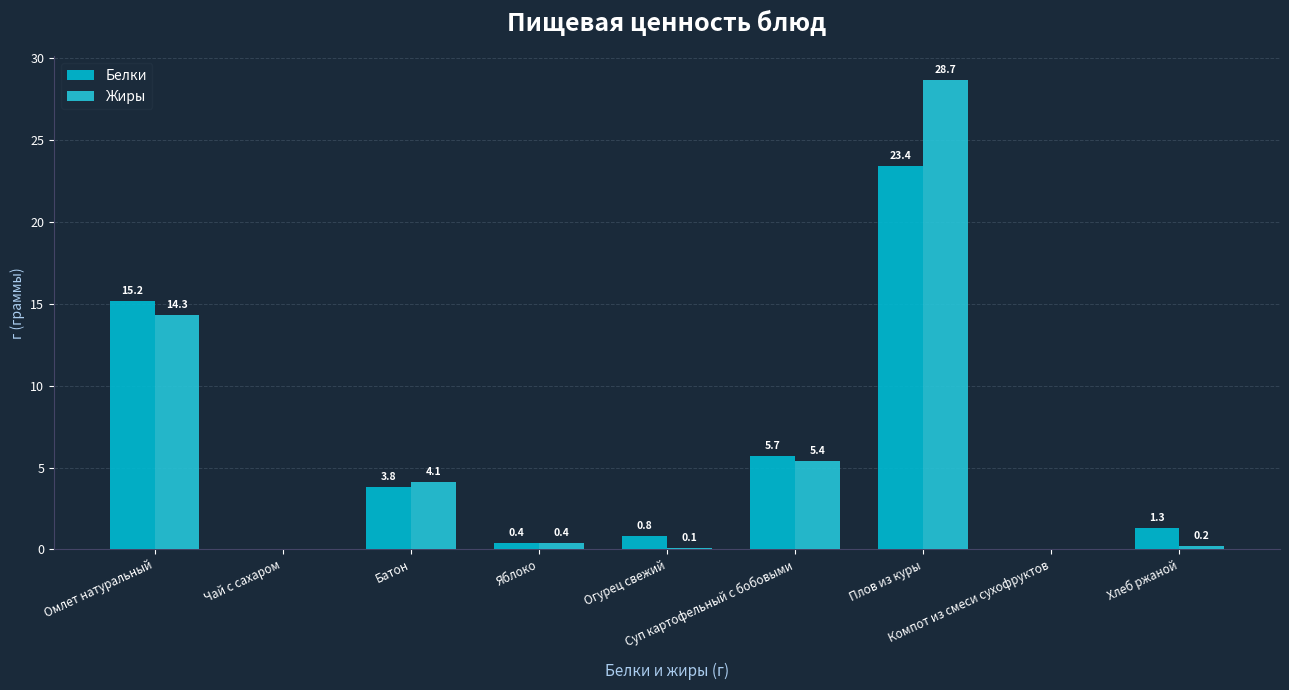

Is it true that Жиры equals 28.7 at Плов из куры?

True